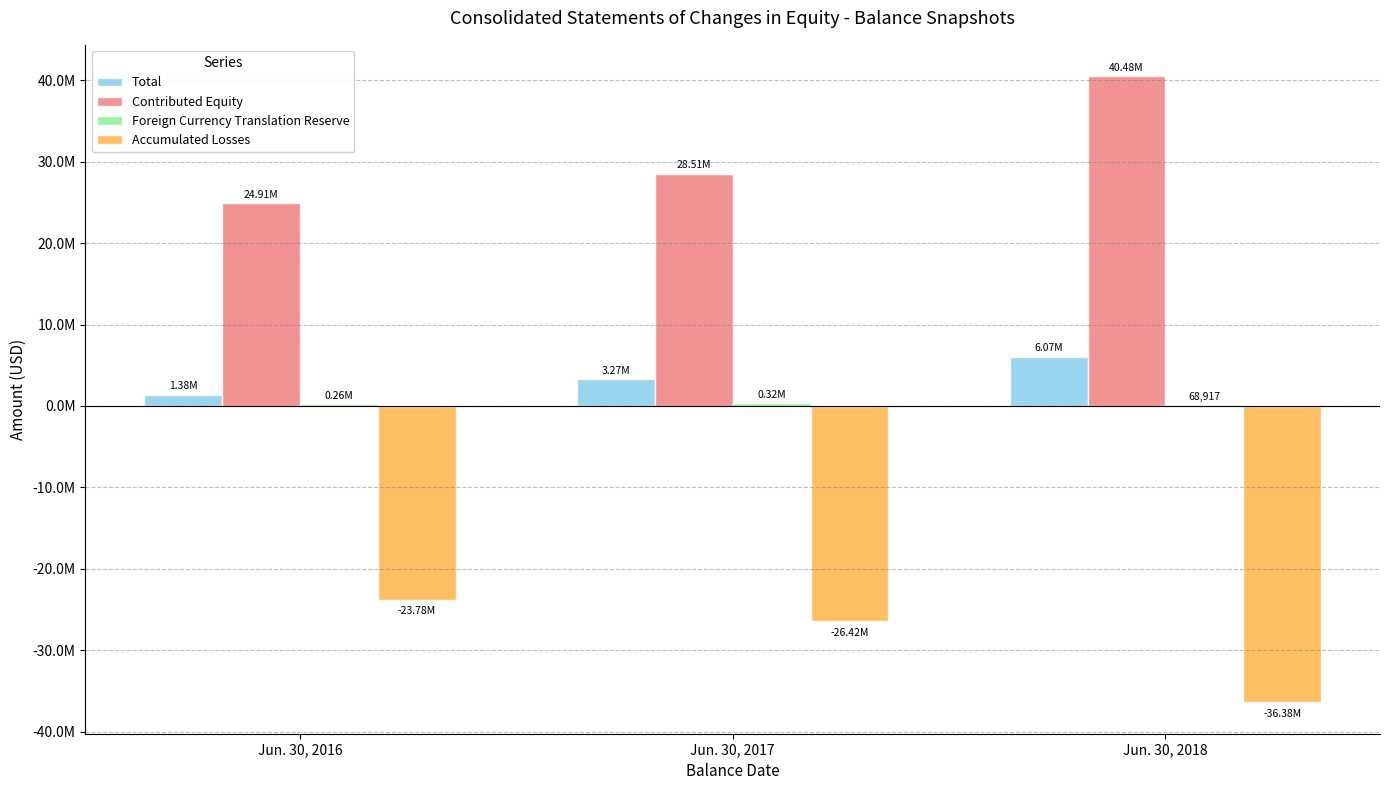

Are the bars horizontal?

No